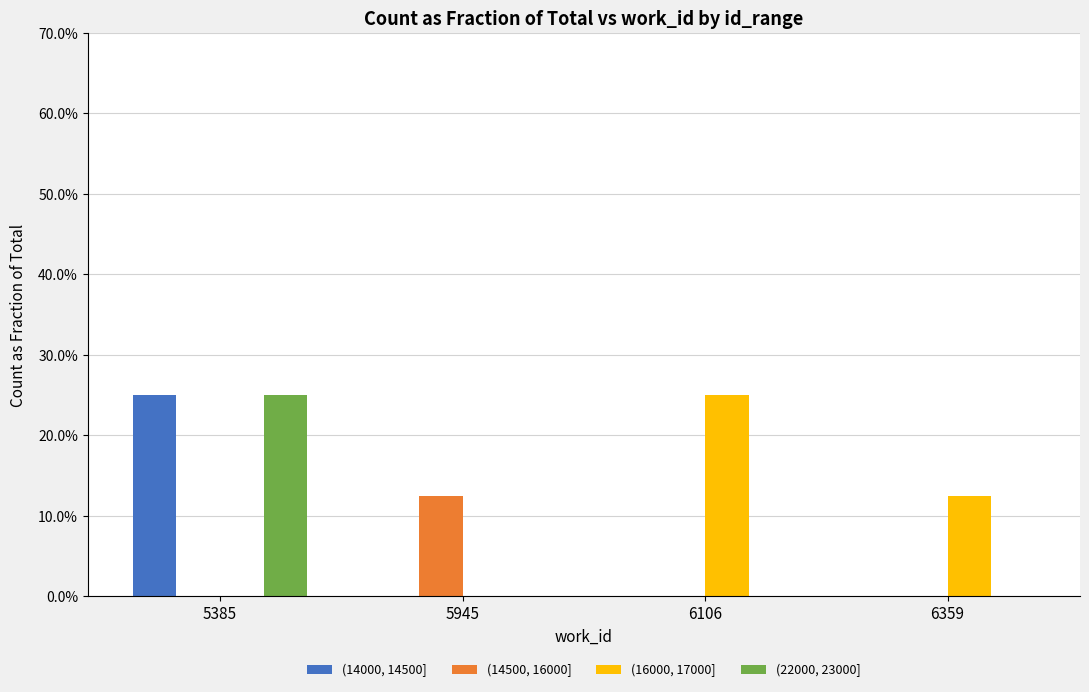

How many bars are there in each group?

4